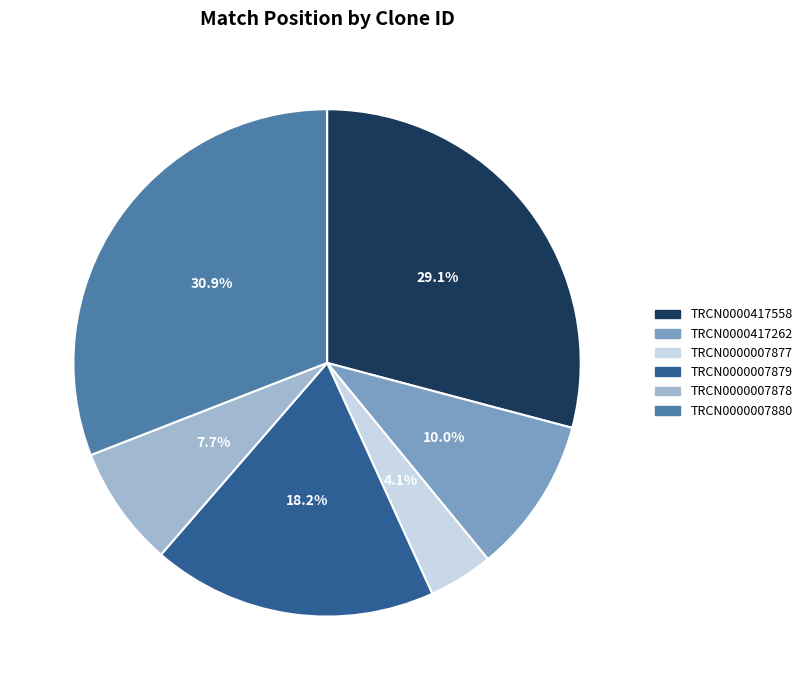

Is there a majority slice in this chart?

No